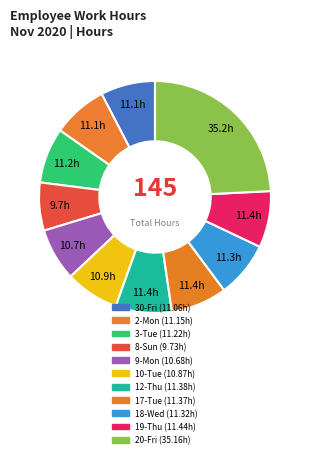

What is the change in value from 9-Mon to 18-Wed?

+0.6